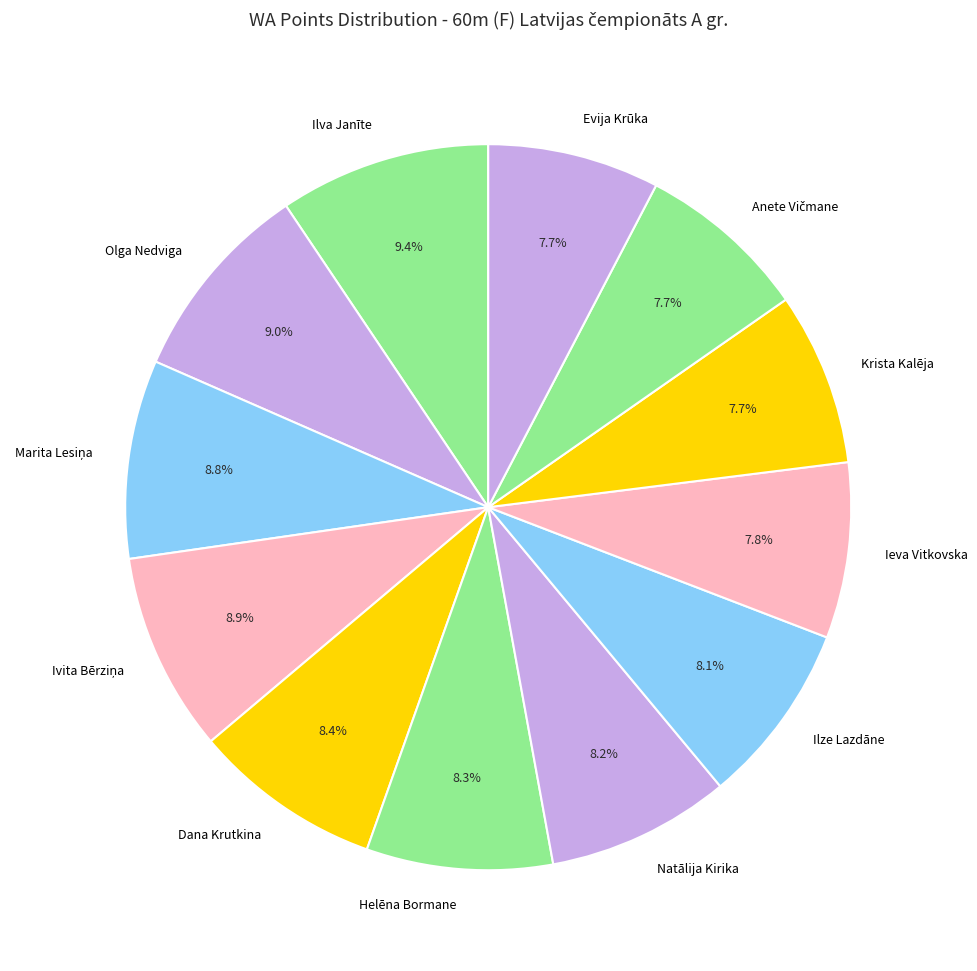

Does any single category account for the majority?

No